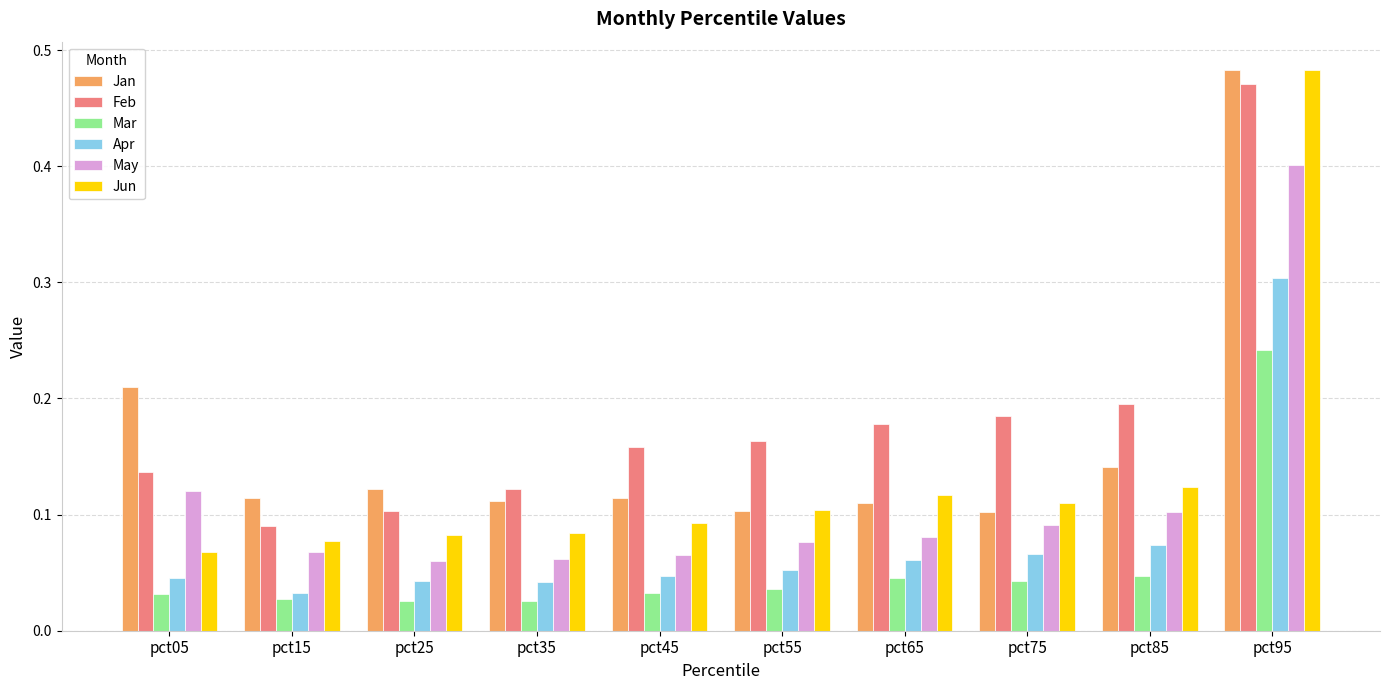

Which series has the widest spread of values?

Jun